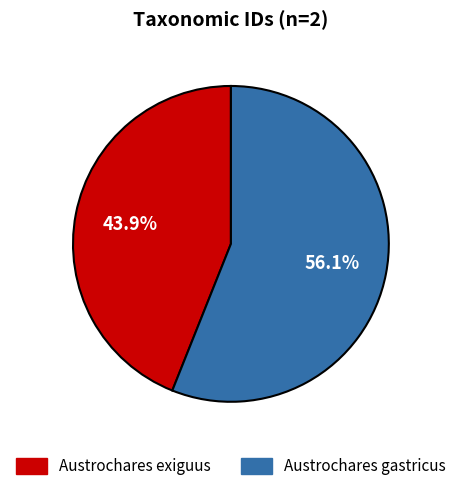

To the nearest percent, what is the difference between the Austrochares gastricus and Austrochares exiguus slice percentages?

12%